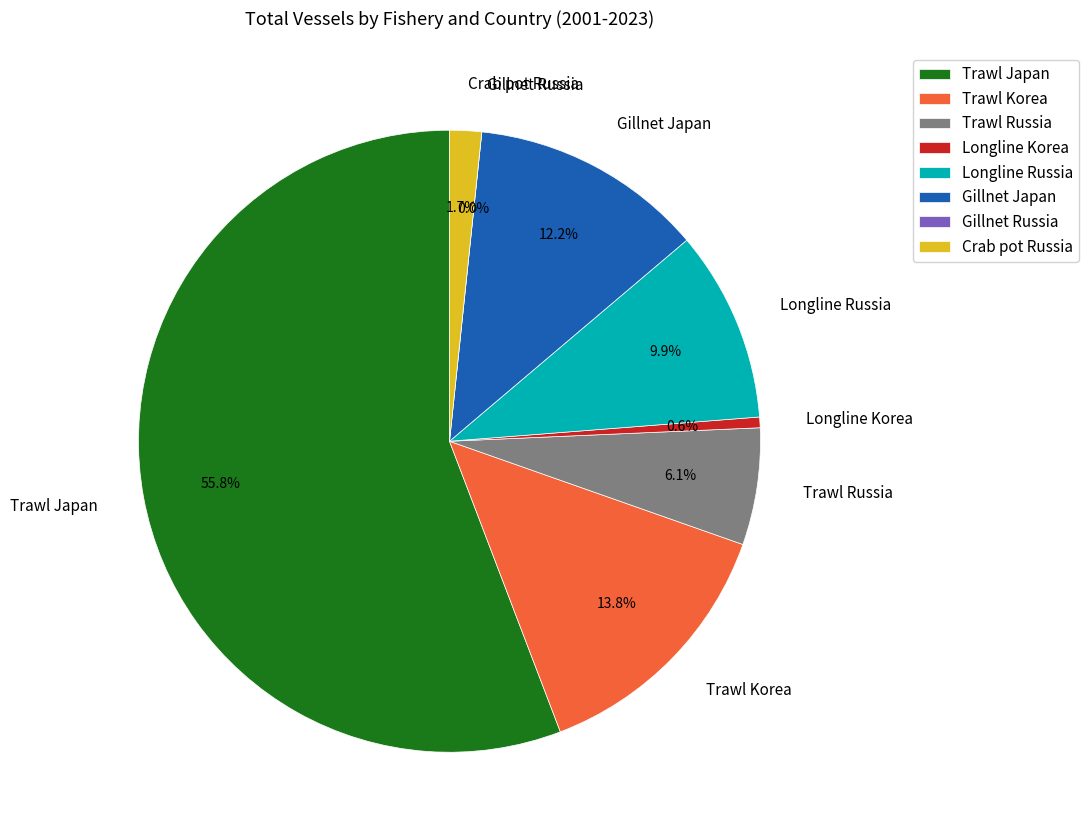

Rank the categories by value from highest to lowest.

Trawl Japan, Trawl Korea, Gillnet Japan, Longline Russia, Trawl Russia, Crab pot Russia, Longline Korea, Gillnet Russia